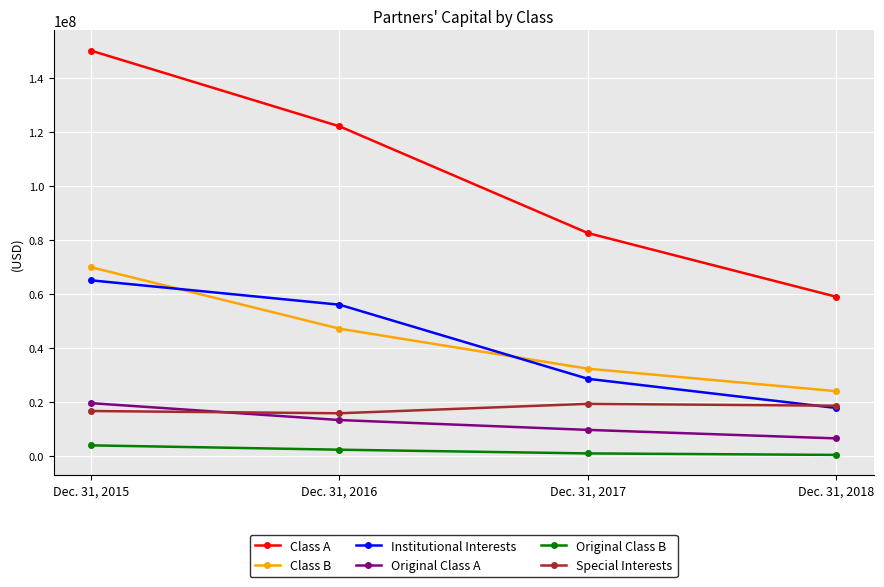

What is the approximate value of Class B at Dec. 31, 2018, to the nearest 50?

23965100